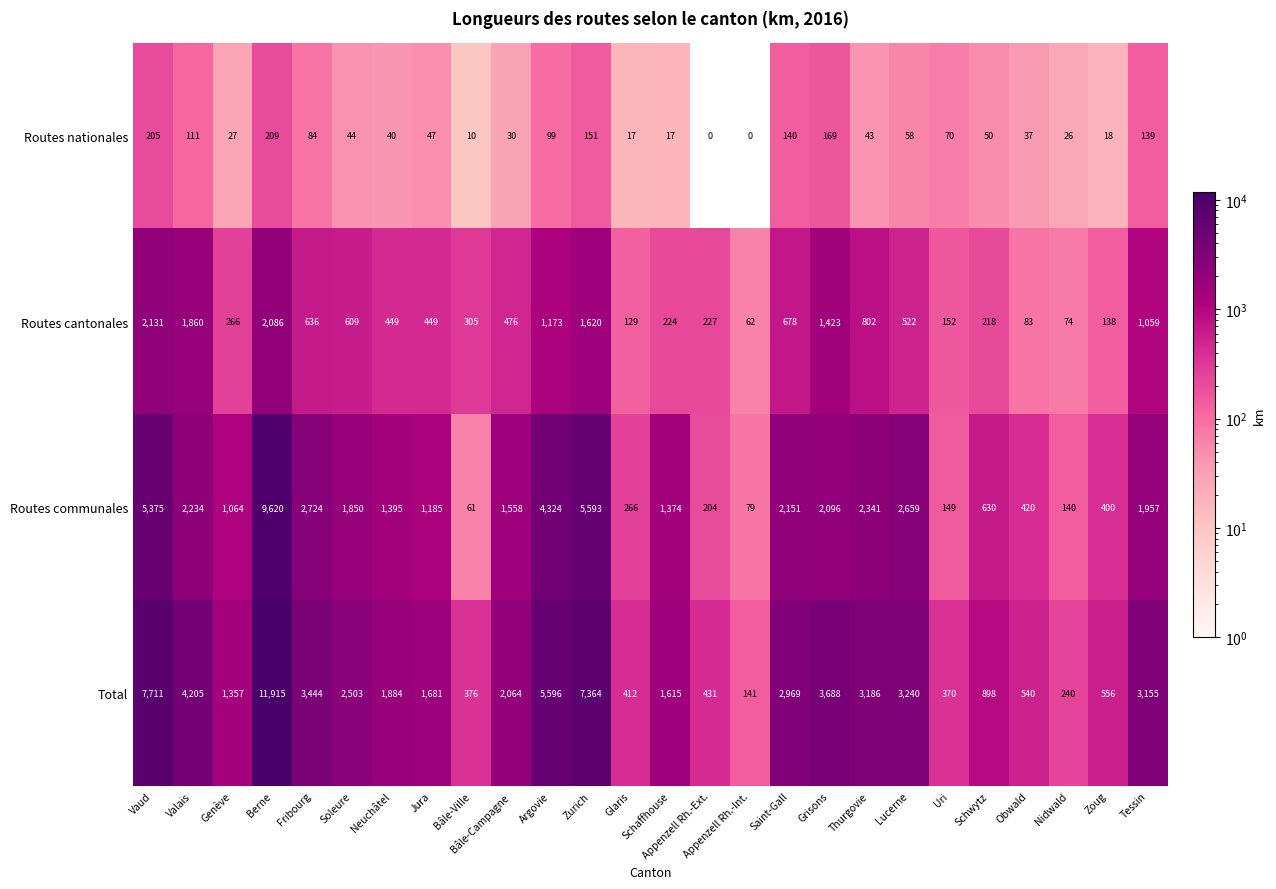

At which category is the sum across all series the highest?

Berne